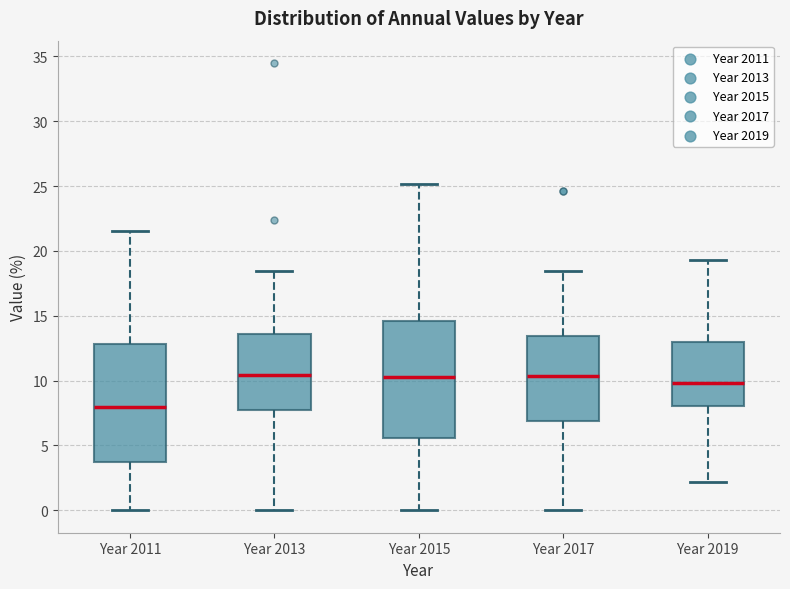

Reading left to right, read every box against the y-axis: the position of its median line, the range the box covers, and the ends of its whiskers. The values are not printed on the chart, so give them approximately, as read against the axis.

Year 2011: median 8.0, box 4.0 to 13.0, whiskers 0.0 to 21.5
Year 2013: median 10.5, box 7.5 to 13.5, whiskers 0.0 to 18.5
Year 2015: median 10.0, box 5.5 to 14.5, whiskers 0.0 to 25.0
Year 2017: median 10.5, box 7.0 to 13.5, whiskers 0.0 to 18.5
Year 2019: median 10.0, box 8.0 to 13.0, whiskers 2.0 to 19.5